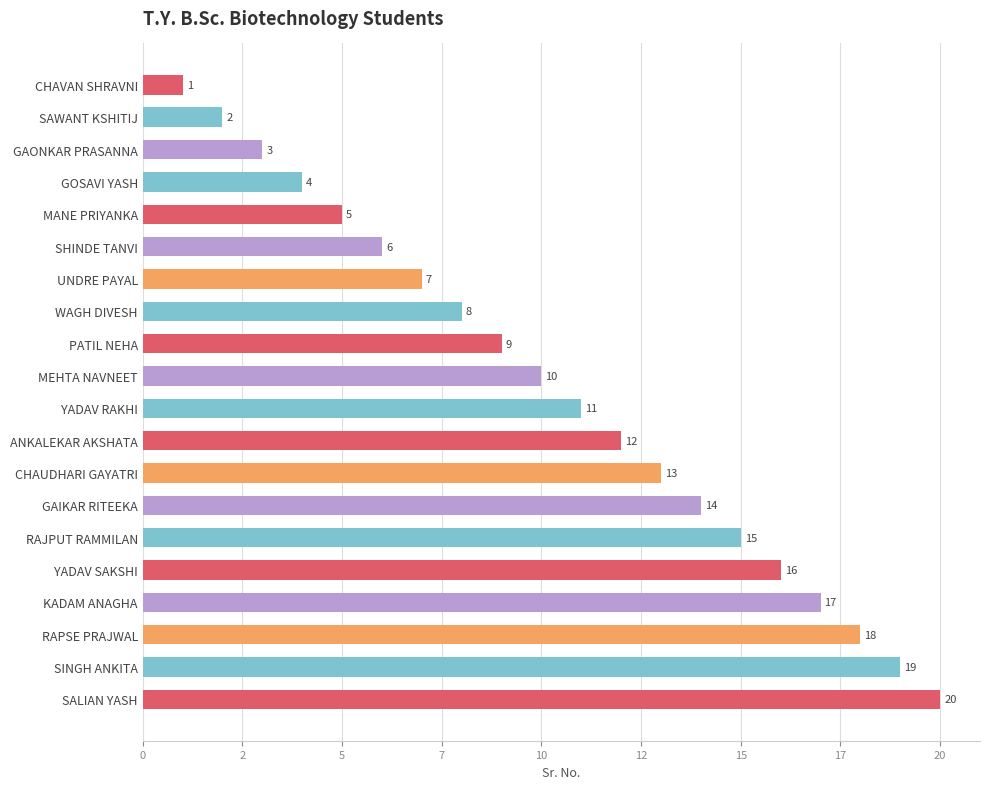

At which label is the value closest to 10?

MEHTA NAVNEET